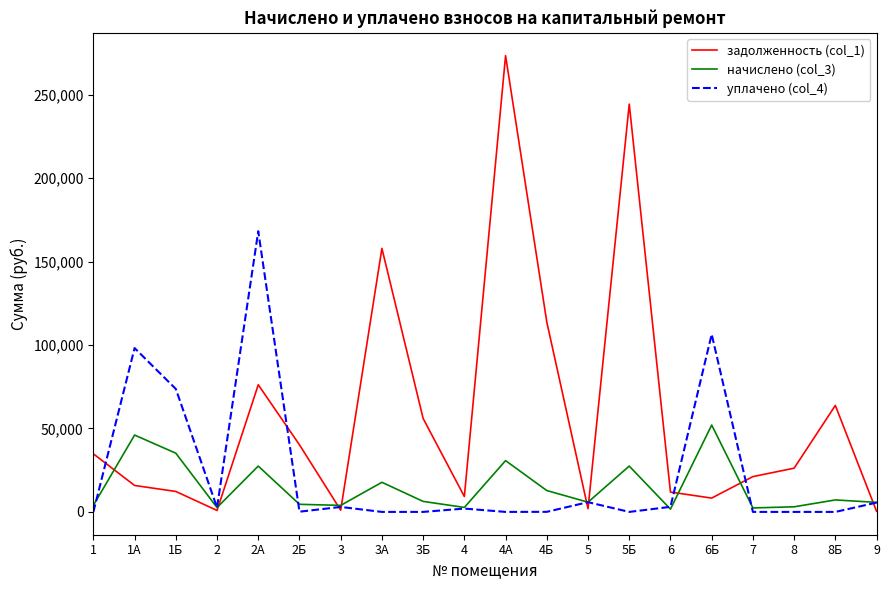

Which series has the largest total across all categories?

задолженность (col_1)